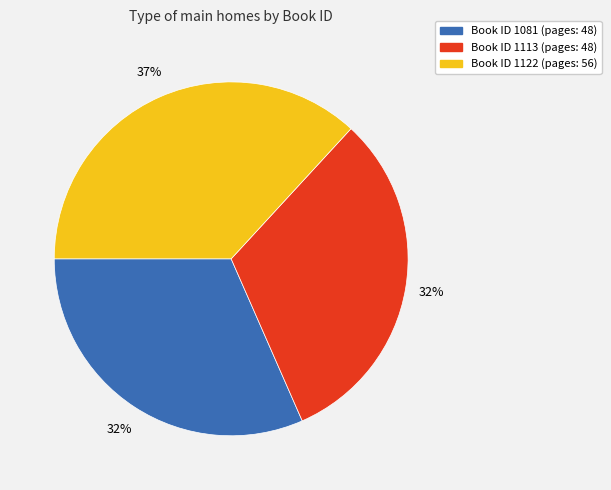

Does any single category account for the majority?

No